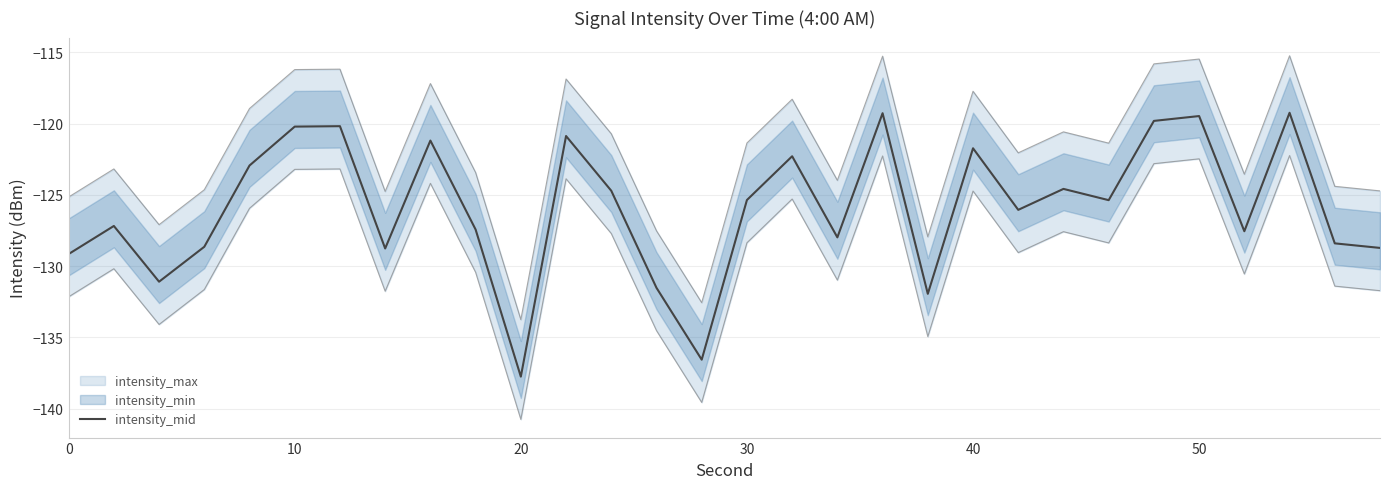

What is the value of the 14th point from the left?

-131.5